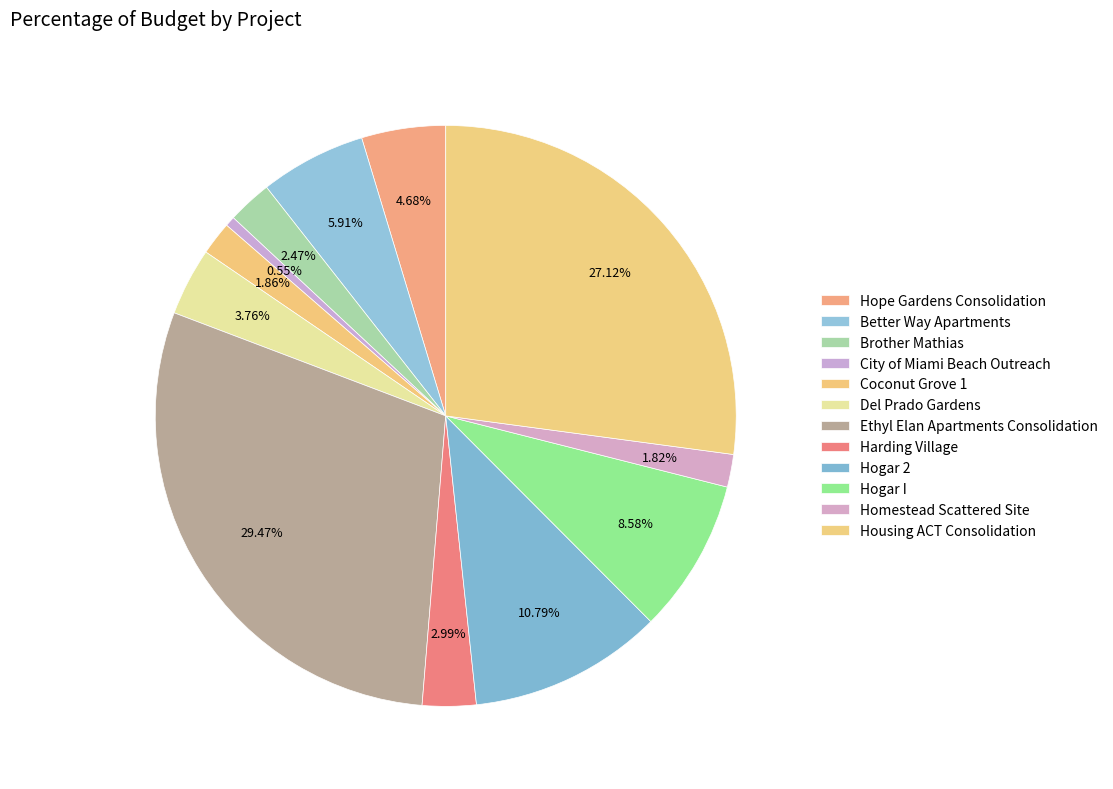

How many segments does this pie chart have?

12